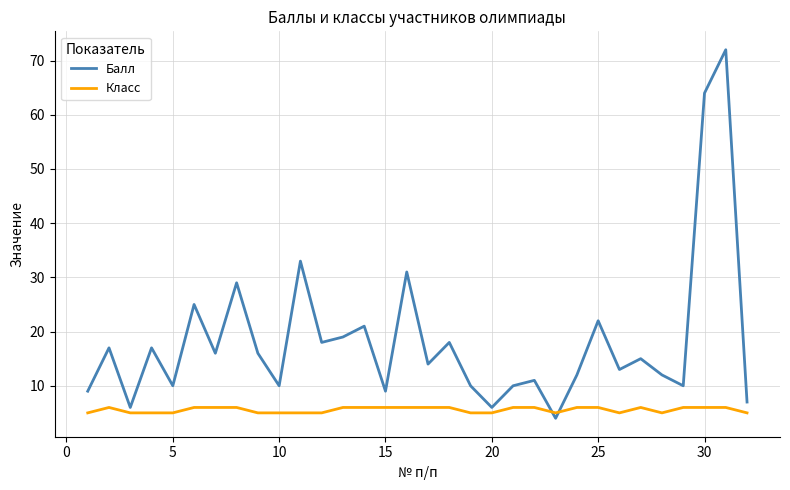

Which series has the largest total across all categories?

Балл